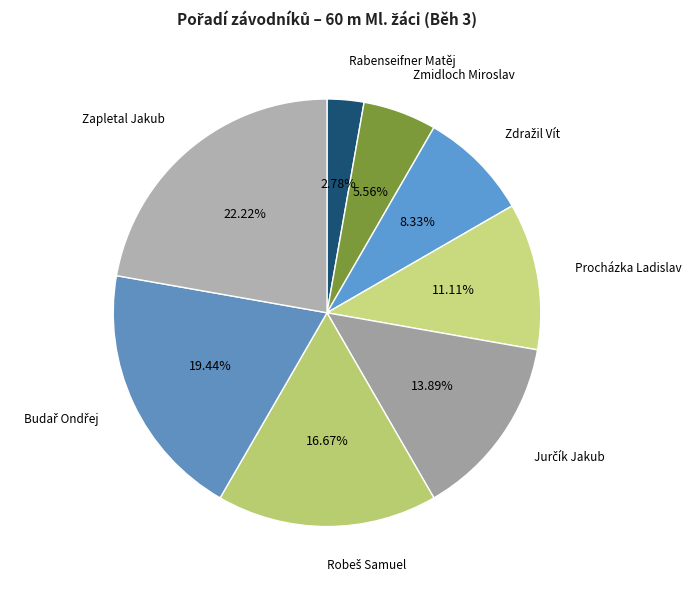

Count the number of slices in the pie.

8